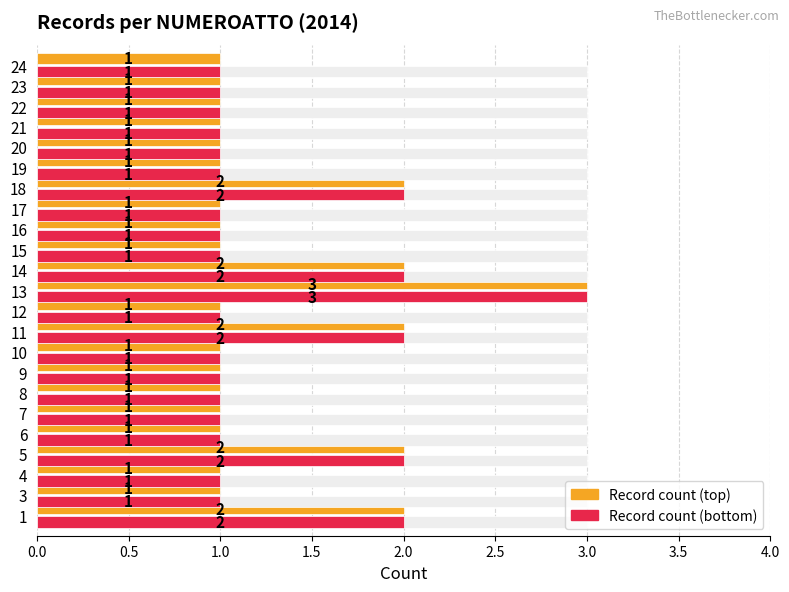

What is the label of the 6th bar from the right?

17